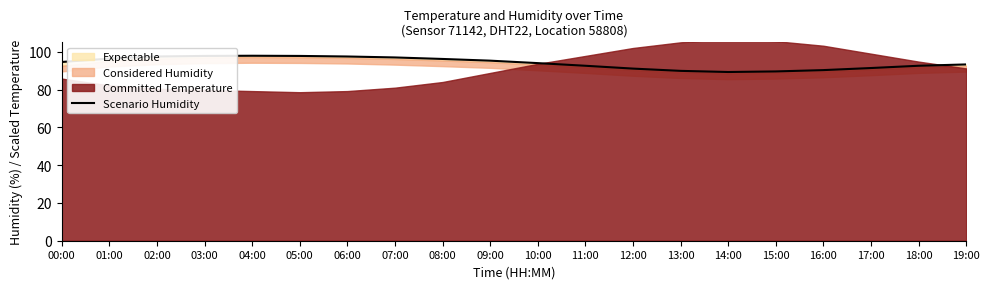

What is the average value?

94.1